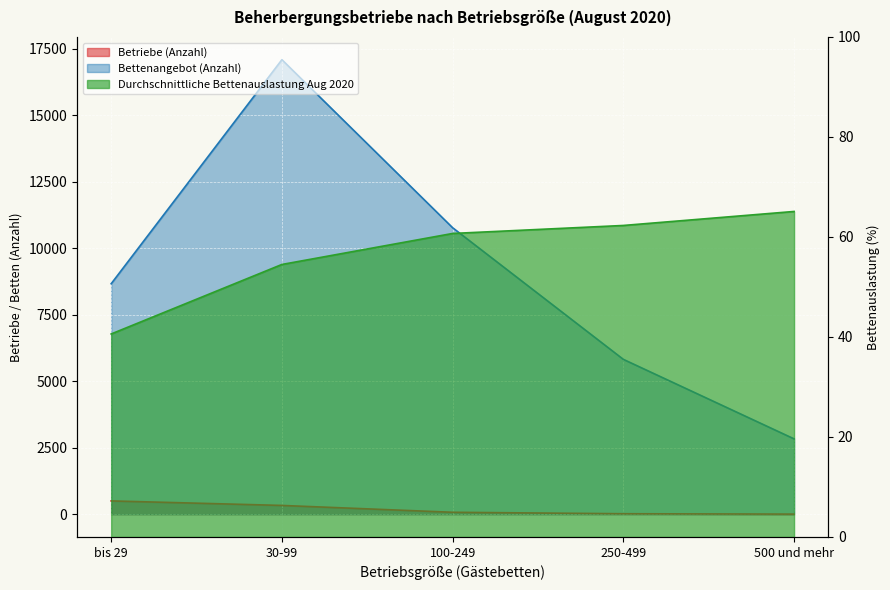

Reading left to right, transcribe all the data shown in this chart.

Betriebe (Anzahl): 501.0	331.0	74.0	19.0	5.0
Bettenangebot (Anzahl): 8663.0	17083.0	10768.0	5821.0	2833.0
Durchschnittliche Bettenauslastung Aug 2020: 40.6	54.5	60.7	62.3	65.1